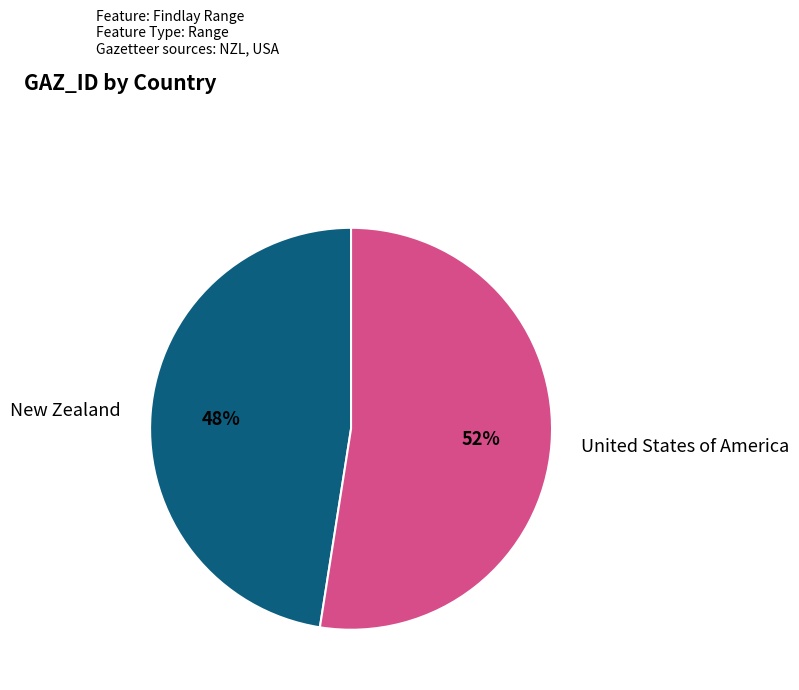

To the nearest percent, what percentage of the pie is United States of America?

52%